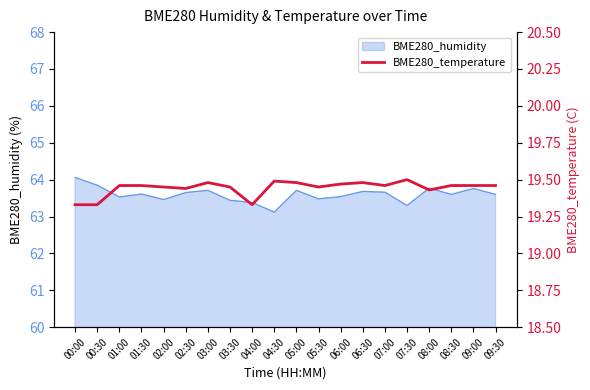

True or false: the data shows 9.0 at 08:00.

False